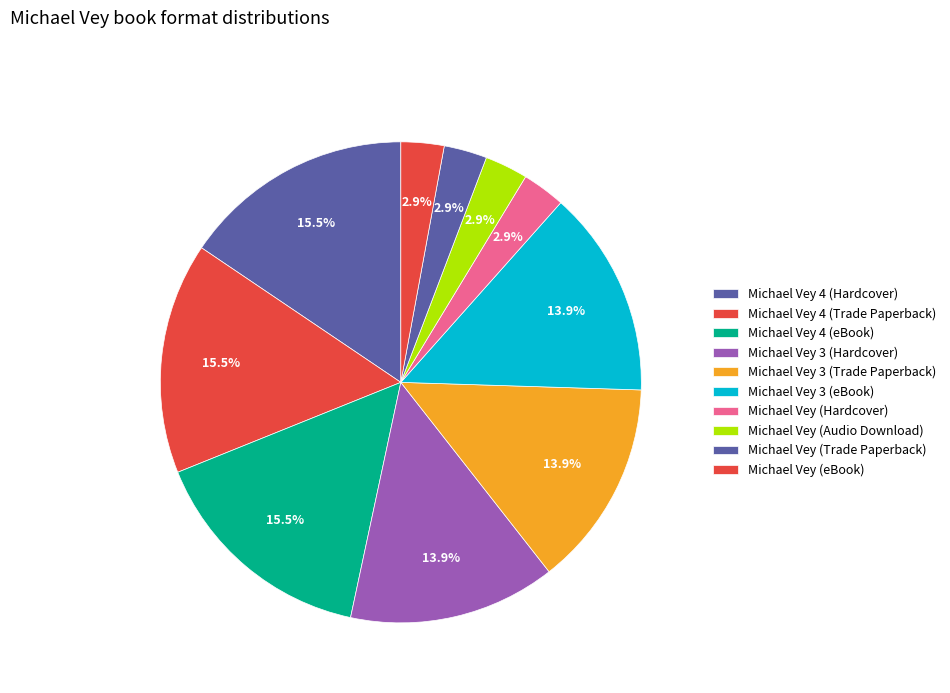

True or false: Michael Vey 3 (eBook) accounts for 14% of the total.

True